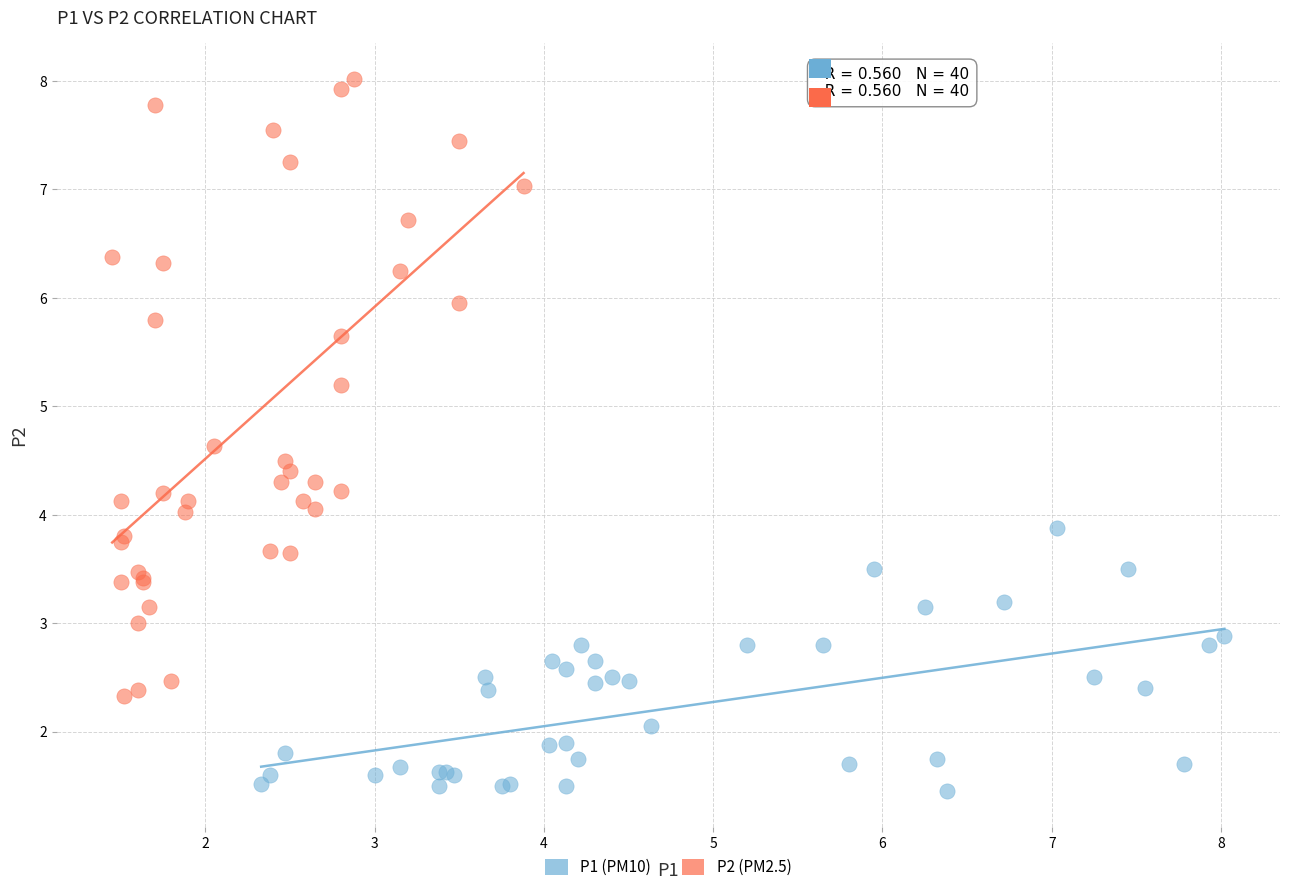

What are all the series names shown in the legend?

P1 (PM10), P2 (PM2.5)